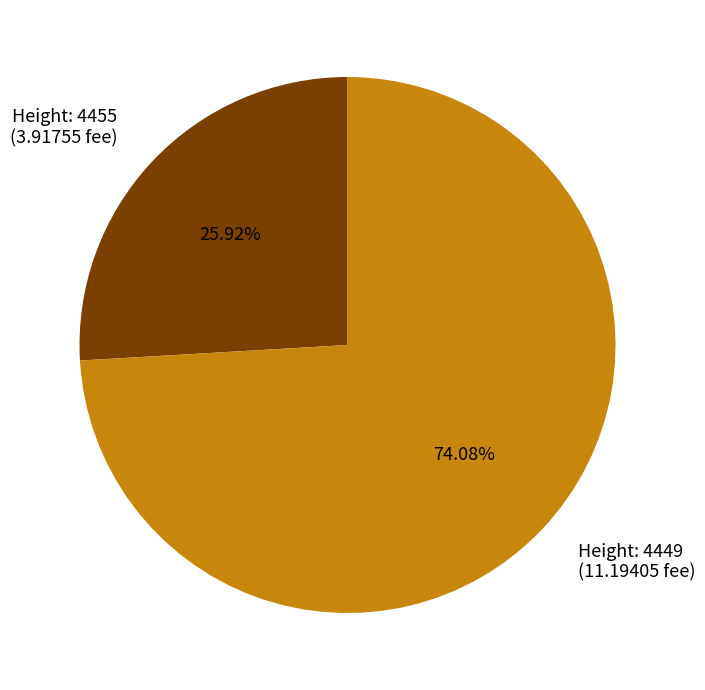

Is the sum of Height: 4455 (3.91755 fee) and Height: 4449 (11.19405 fee) greater than half?

Yes